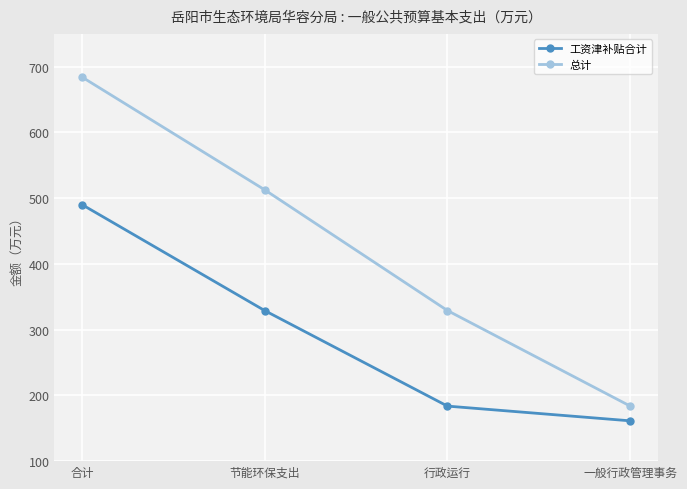

At how many categories does at least one series exceed 625?

1